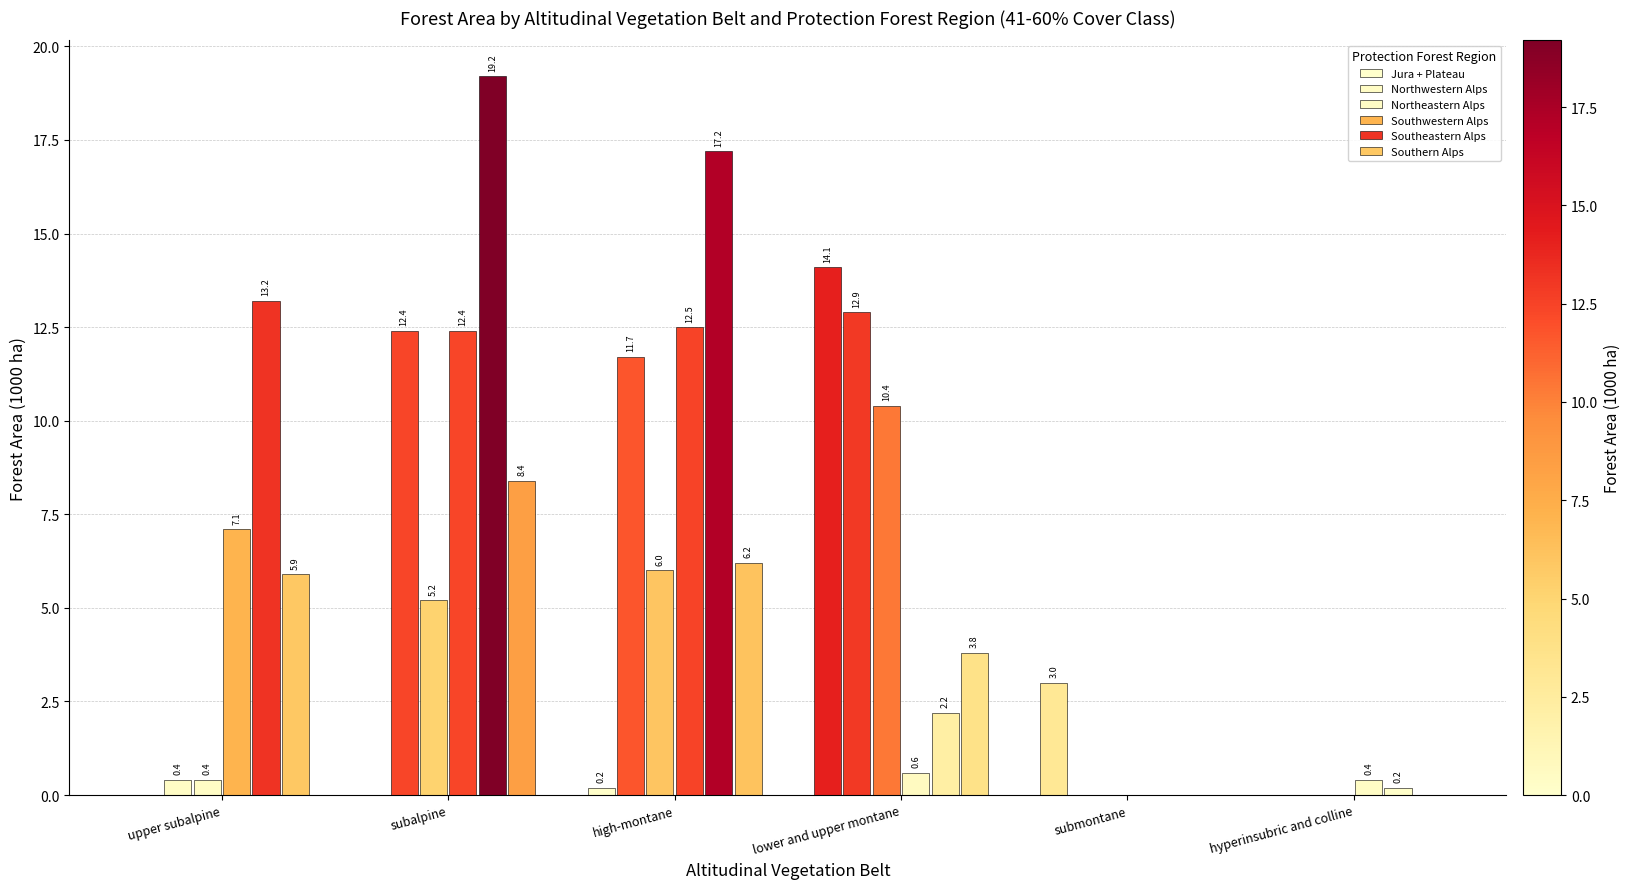

What is the label of the 5th bar from the right?

subalpine